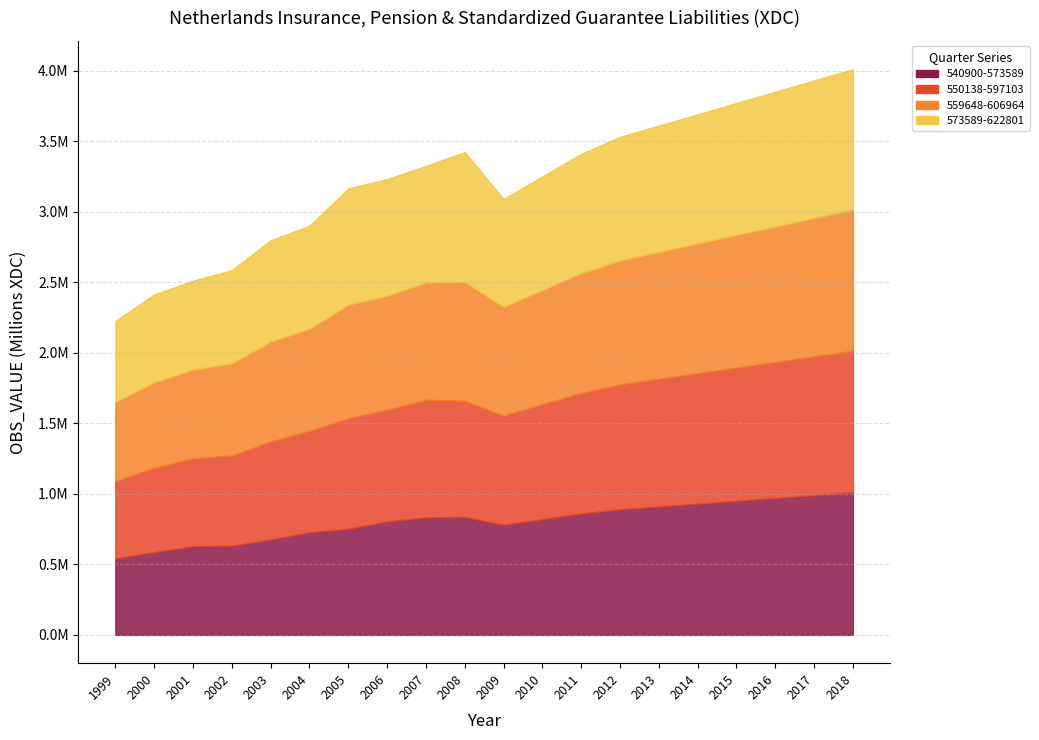

What is the maximum value shown in the chart?

1010000